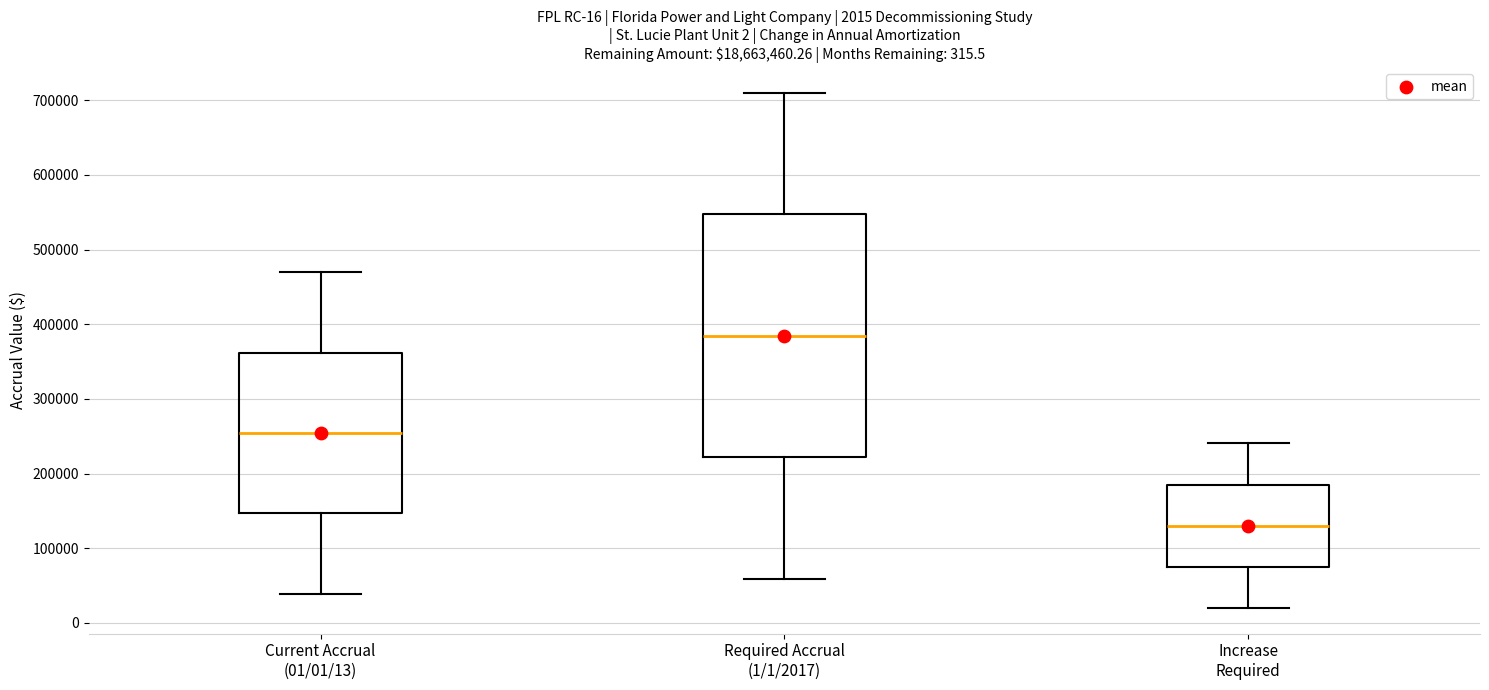

Comparing the boxes themselves (not the whiskers), which one is the tallest?

Required Accrual (1/1/2017)